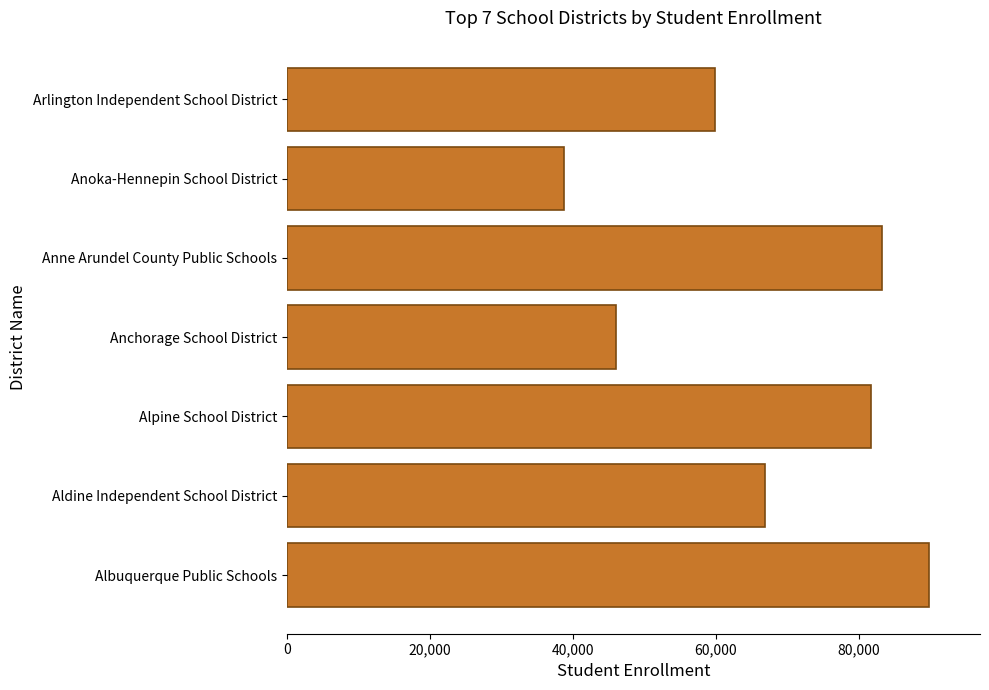

Is it true that the value at Anchorage School District is 66661?

False